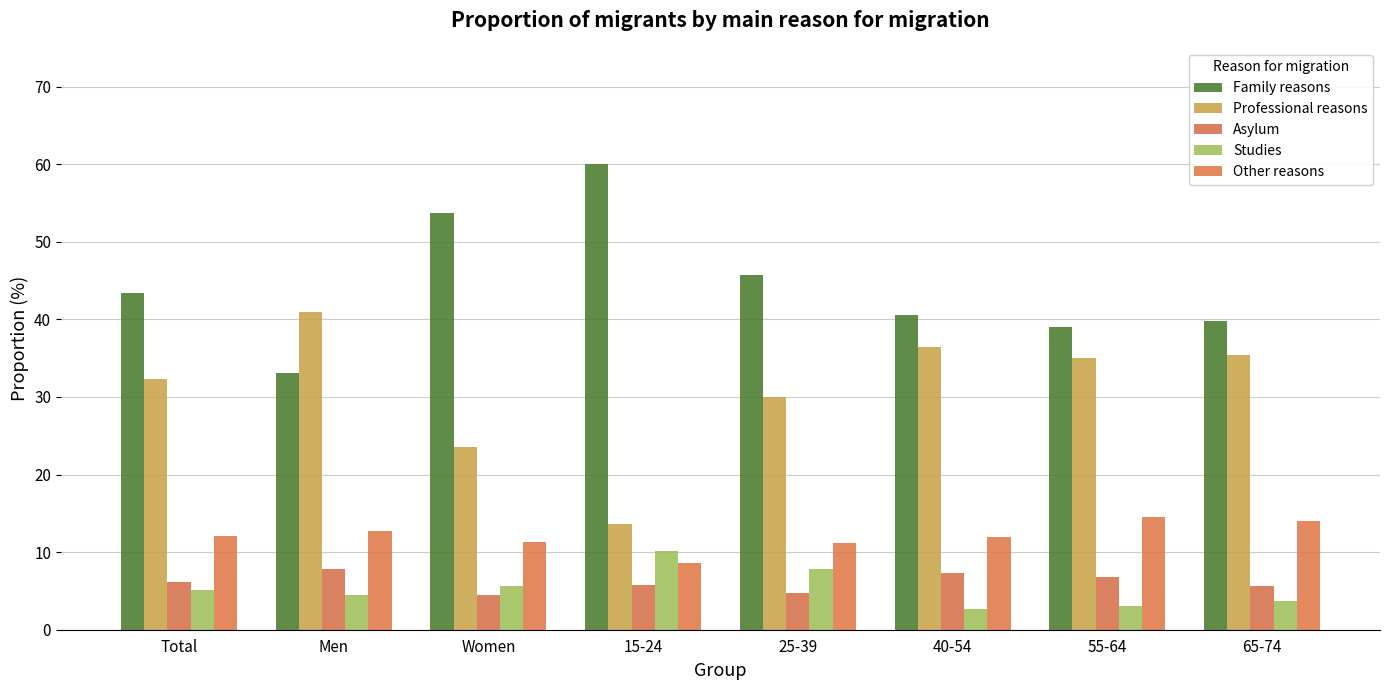

Does the chart contain stacked bars?

No